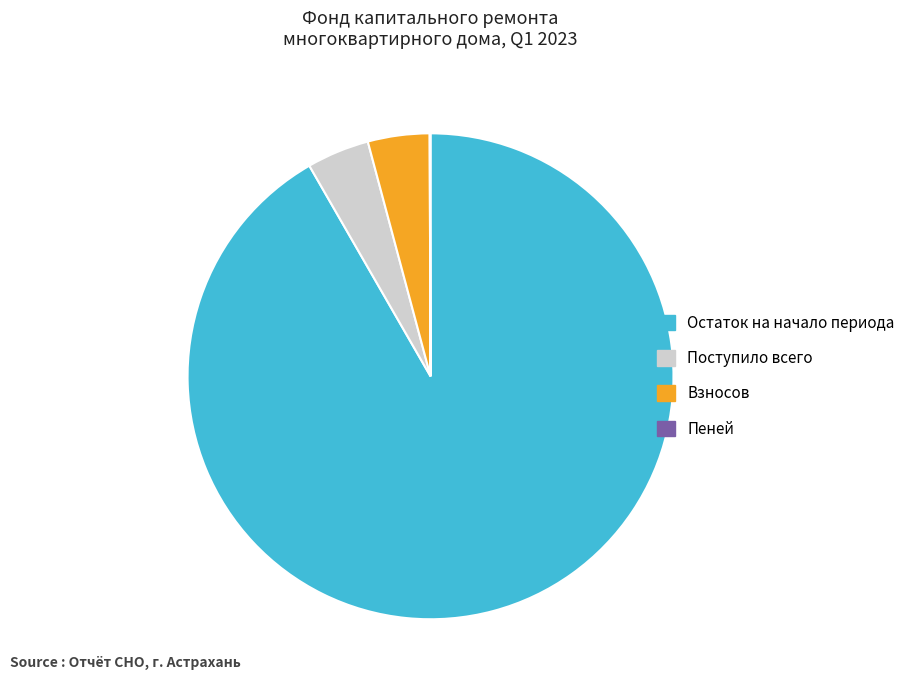

Does Поступило всего account for over 50% of the chart?

No